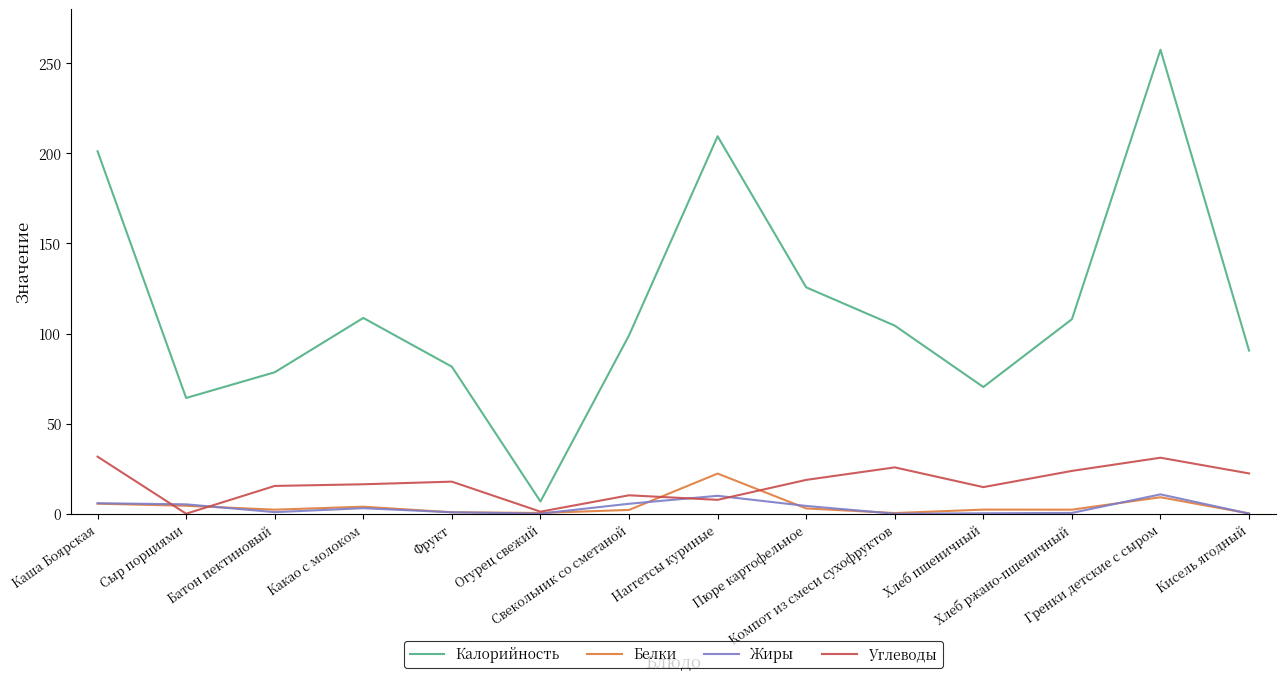

Which series has the largest total across all categories?

Калорийность